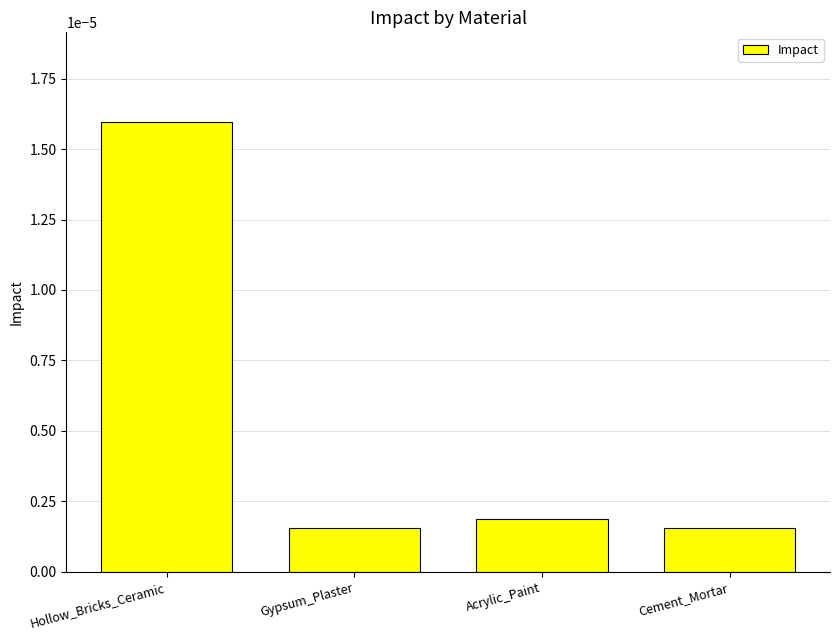

Count the number of data series in this chart.

1